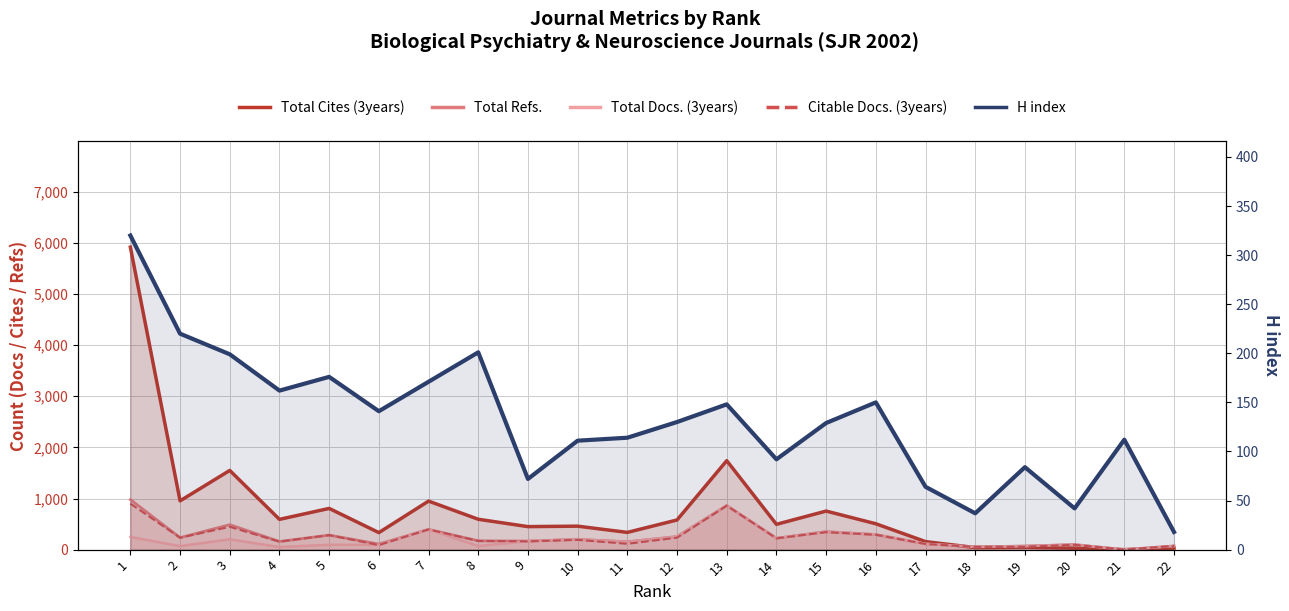

Reading right to left, list all the values displayed in this chart.

Total Cites (3years): 22=30	21=0	20=28	19=48	18=40	17=157	16=506	15=754	14=495	13=1740	12=580	11=337	10=459	9=450	8=594	7=949	6=333	5=806	4=592	3=1549	2=954	1=5916
Total Refs.: 22=72	21=0	20=99	19=70	18=54	17=113	16=295	15=352	14=223	13=863	12=255	11=154	10=201	9=167	8=172	7=396	6=109	5=284	4=159	3=488	2=234	1=979
Total Docs. (3years): 22=72	21=0	20=99	19=70	18=54	17=113	16=295	15=352	14=223	13=863	12=255	11=154	10=201	9=167	8=69	7=396	6=94	5=95	4=51	3=202	2=69	1=248
Citable Docs. (3years): 22=72	21=0	20=94	19=56	18=54	17=111	16=291	15=342	14=221	13=859	12=234	11=114	10=191	9=162	8=170	7=395	6=89	5=283	4=156	3=446	2=233	1=900
H index: 22=18	21=112	20=42	19=84	18=37	17=64	16=150	15=129	14=92	13=148	12=130	11=114	10=111	9=72	8=201	7=171	6=141	5=176	4=162	3=199	2=220	1=320